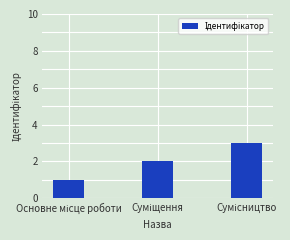

What is the sum of all values?

6